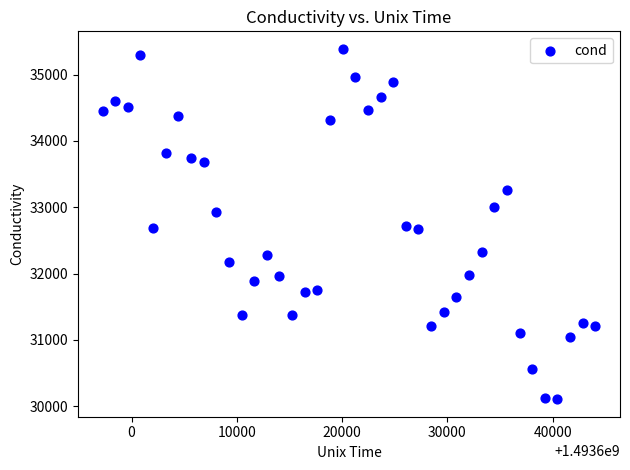

What is the range of X values (max minus min)?

46800.0